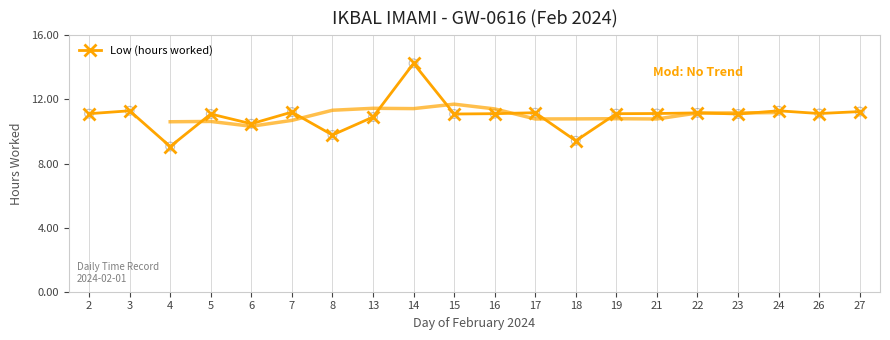

Between 13 and 2, which is larger?

2